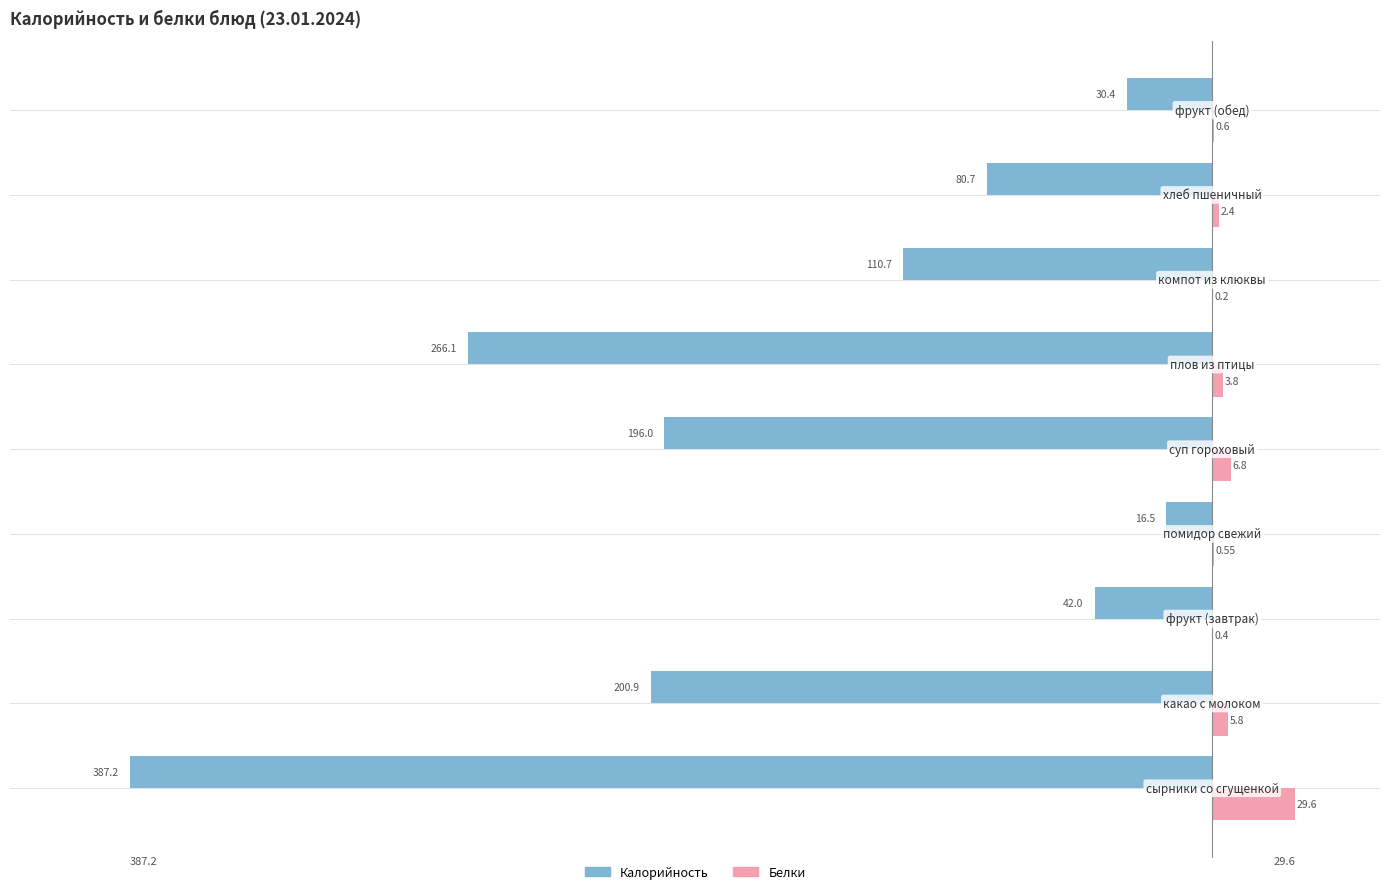

Which series has the largest total across all categories?

Белки